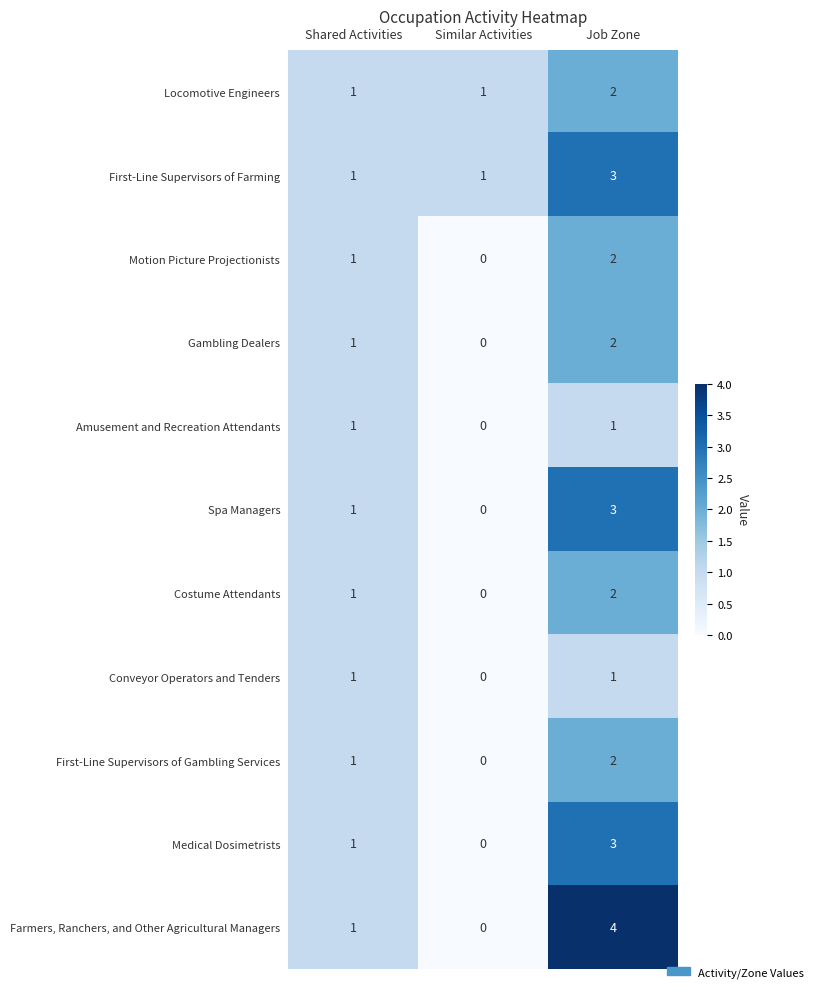

Which category has the highest value across all series?

Job Zone